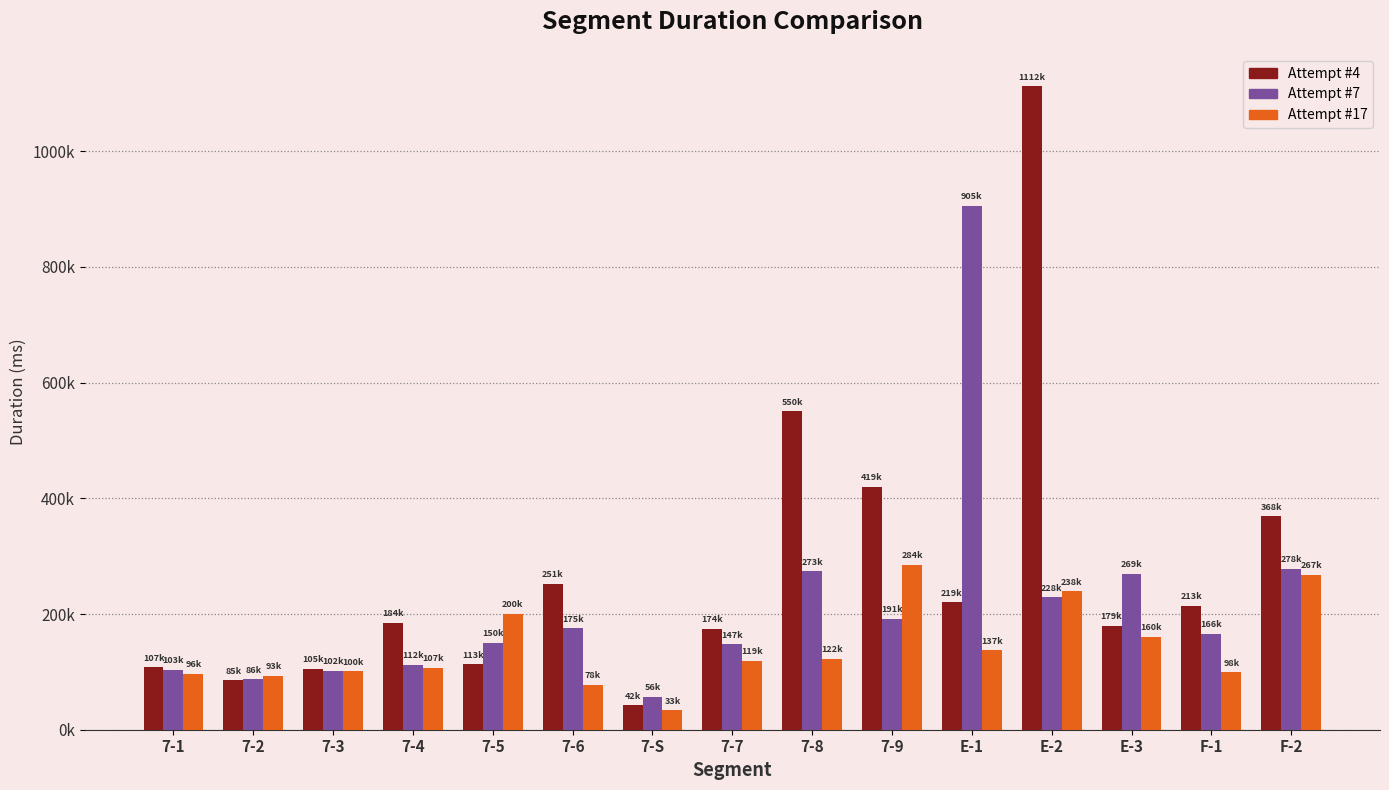

Are the bars horizontal?

No